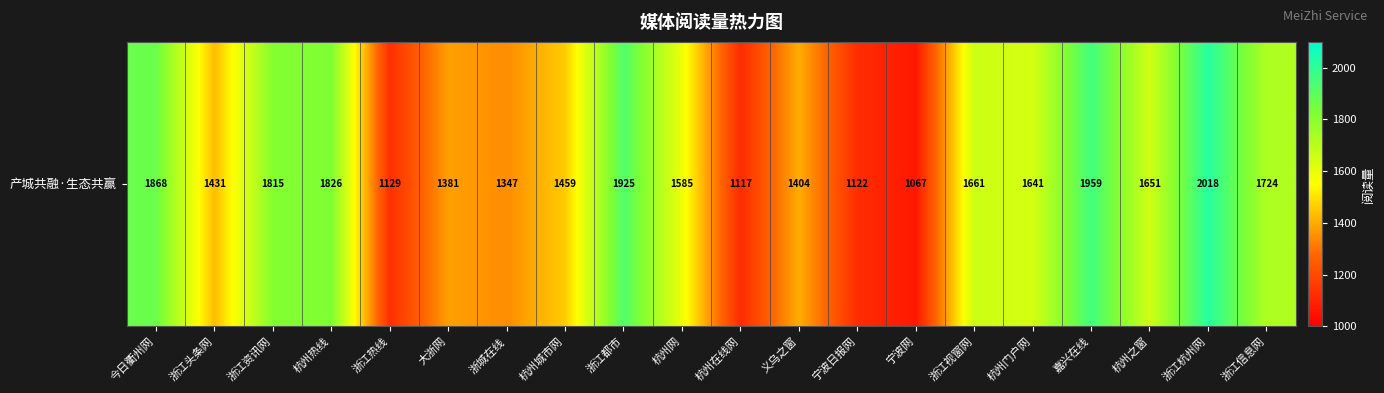

What is the difference between the values at 杭州网 and 浙江热线?

456